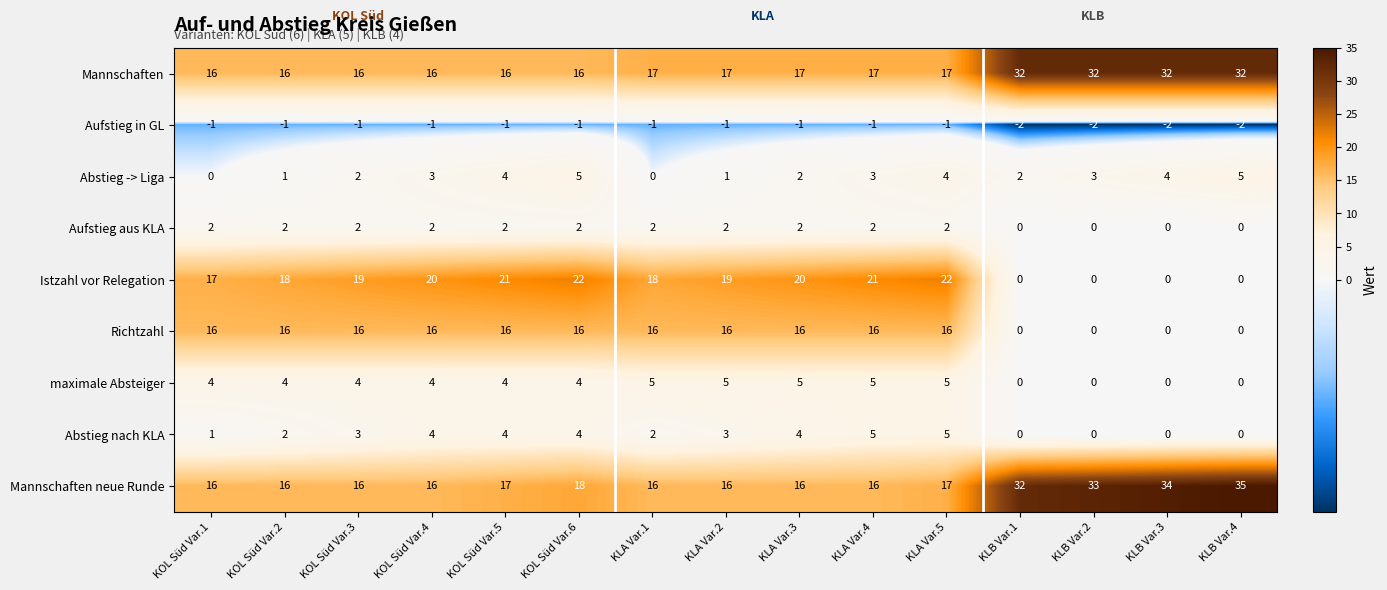

What is the difference between the second highest and second lowest values in the Richtzahl series?

16